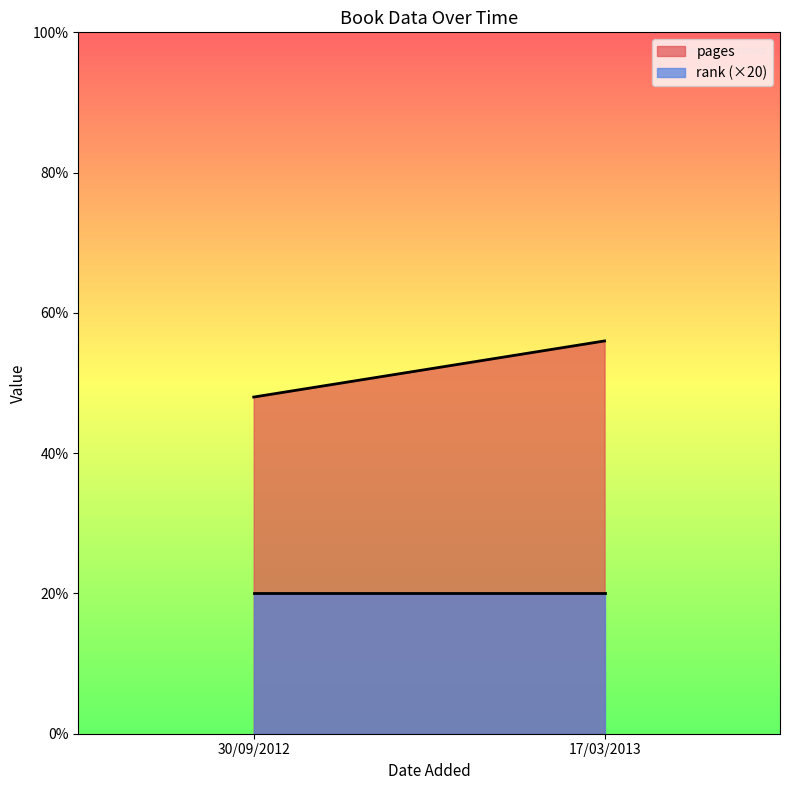

What is the average value of the rank series?

1